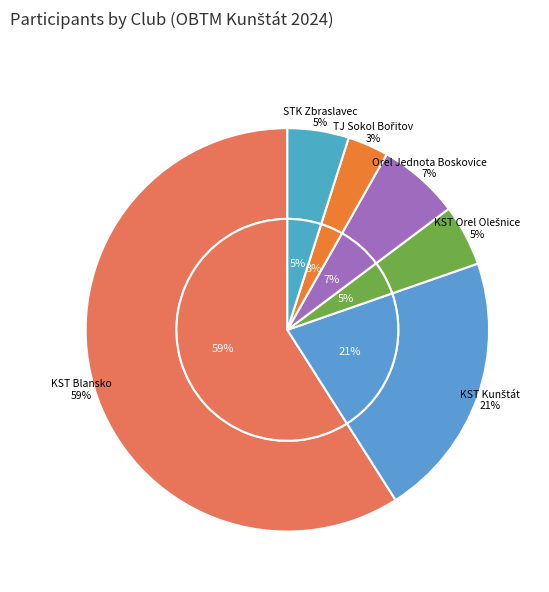

What is the largest slice in the pie chart?

KST Blansko